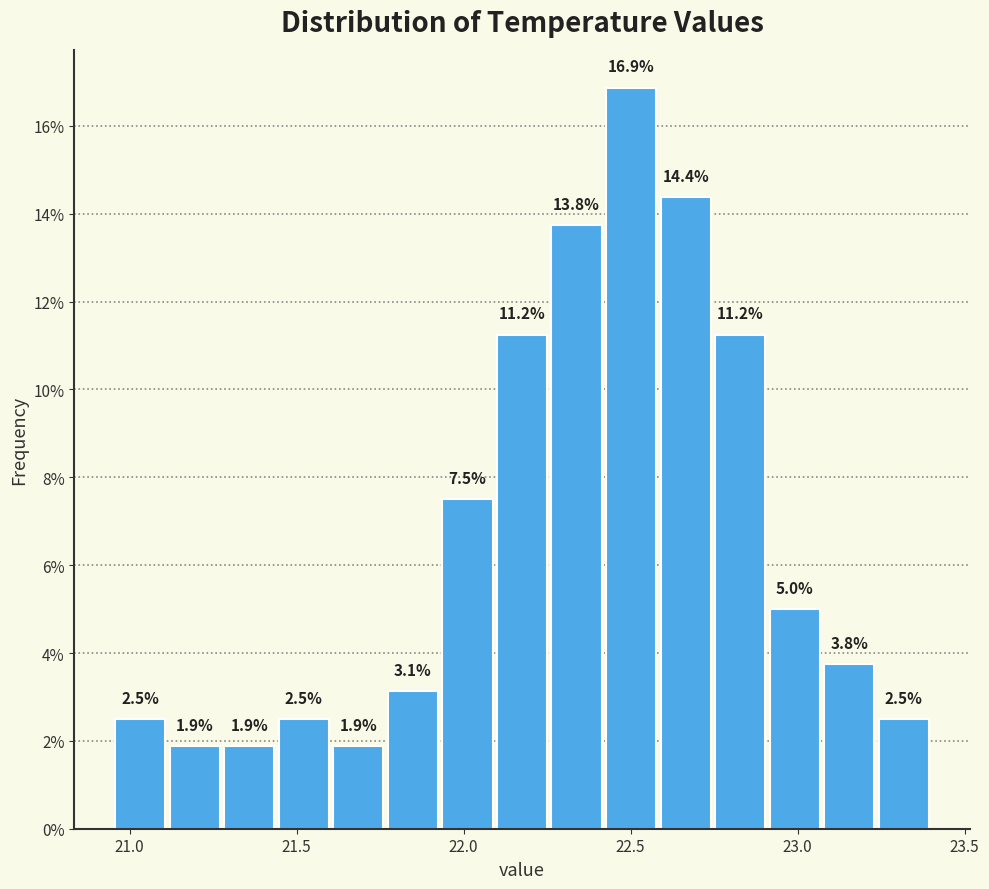

Around what value on the x-axis is the tallest bar? Give the approximate position of its centre, as read against the axis.

22.50